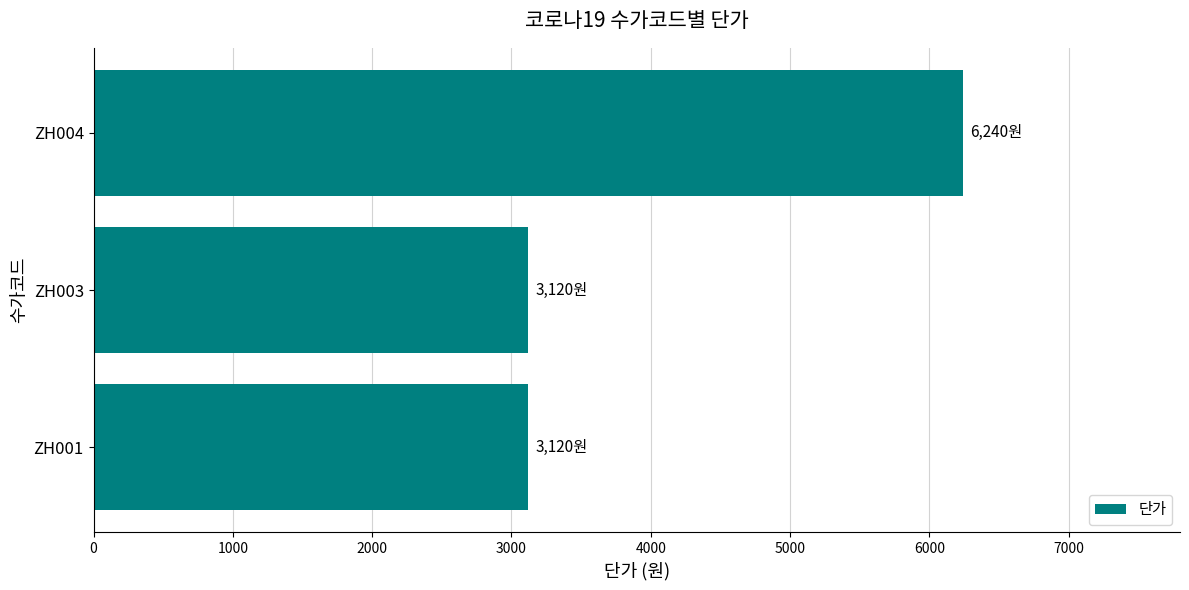

Reading bottom to top, extract all data points from this chart.

ZH001=3120	ZH003=3120	ZH004=6240